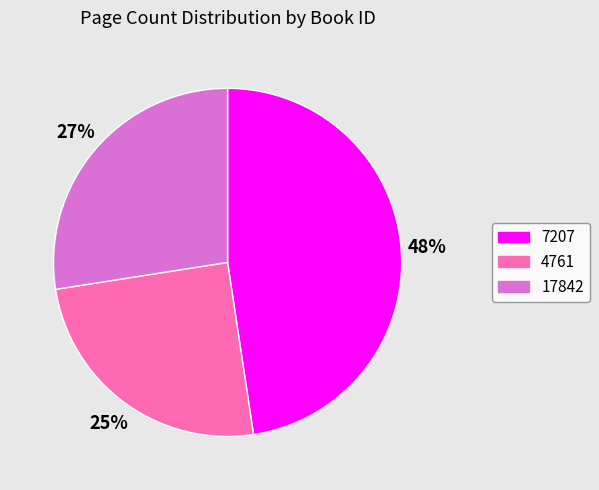

Does 4761 represent more than half of the total?

No